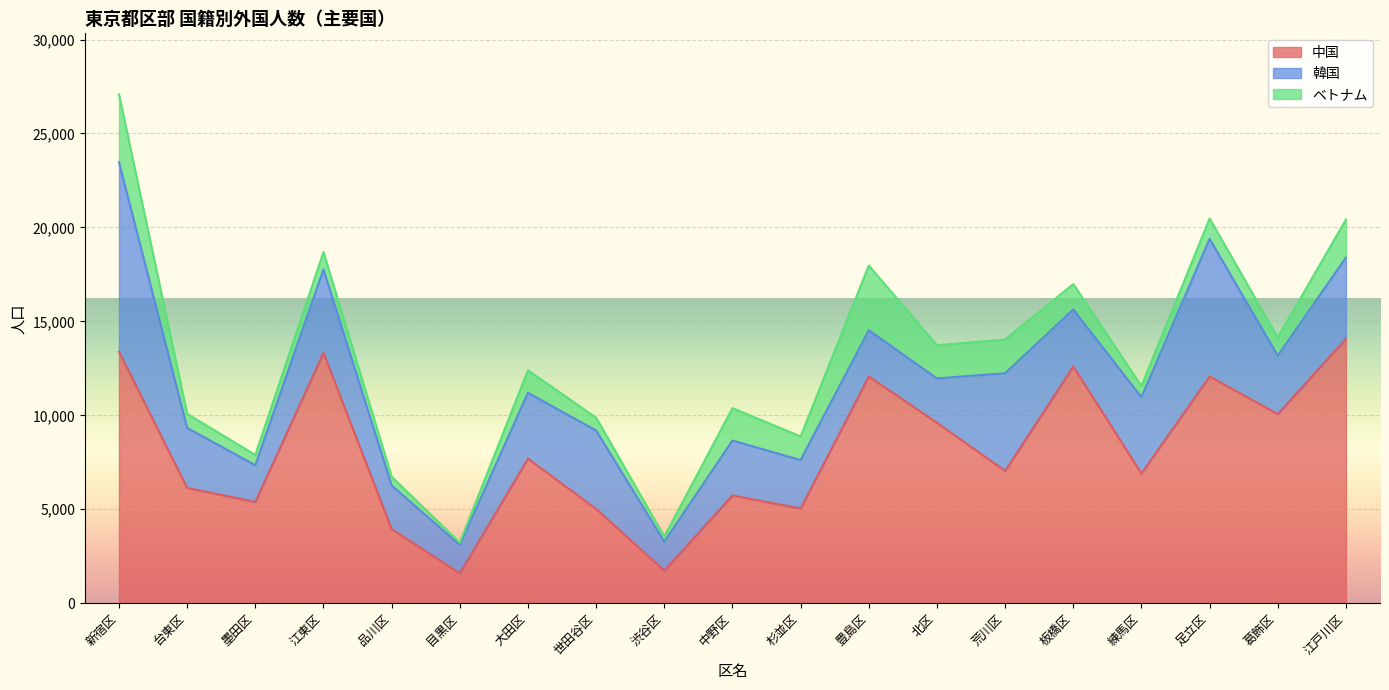

Which category has the lowest value in the 中国 series?

目黒区